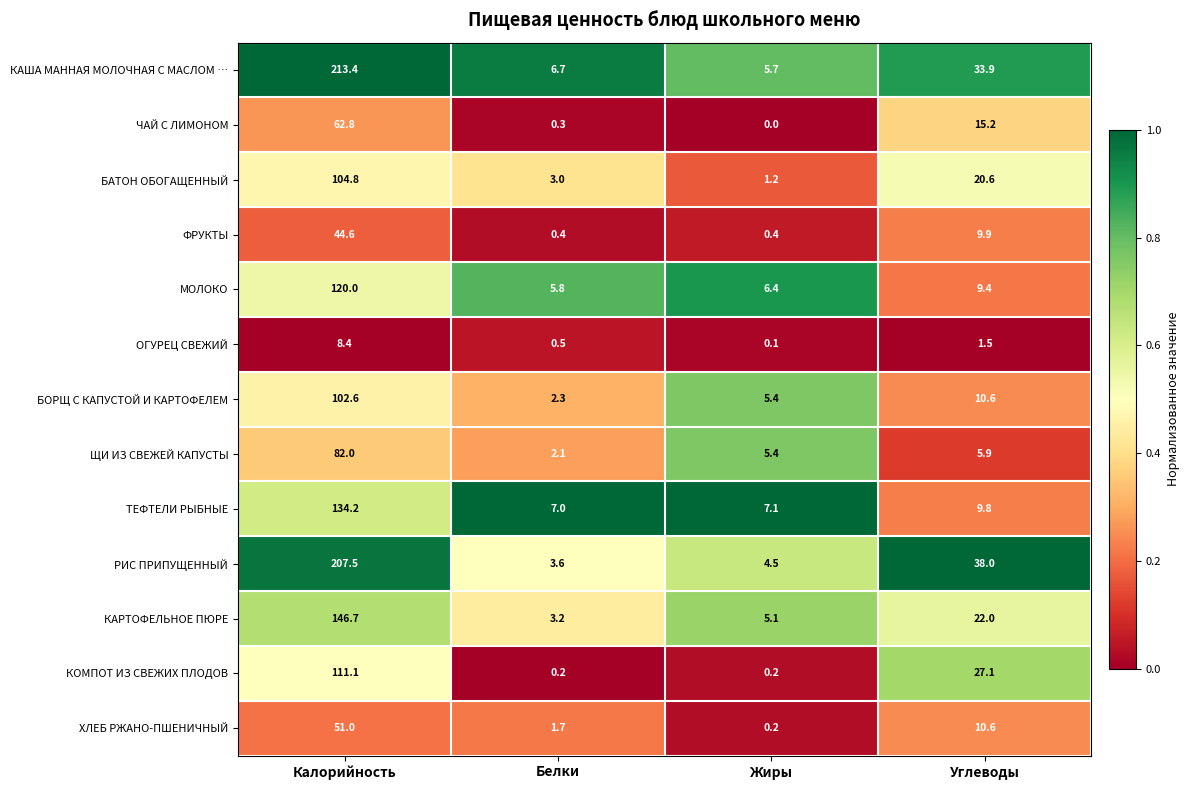

At Калорийность, list the series in order from largest to smallest.

КАША МАННАЯ МОЛОЧНАЯ С МАСЛОМ …, РИС ПРИПУЩЕННЫЙ, КАРТОФЕЛЬНОЕ ПЮРЕ, ТЕФТЕЛИ РЫБНЫЕ, МОЛОКО, КОМПОТ ИЗ СВЕЖИХ ПЛОДОВ, БАТОН ОБОГАЩЕННЫЙ, БОРЩ С КАПУСТОЙ И КАРТОФЕЛЕМ, ЩИ ИЗ СВЕЖЕЙ КАПУСТЫ, ЧАЙ С ЛИМОНОМ, ХЛЕБ РЖАНО-ПШЕНИЧНЫЙ, ФРУКТЫ, ОГУРЕЦ СВЕЖИЙ